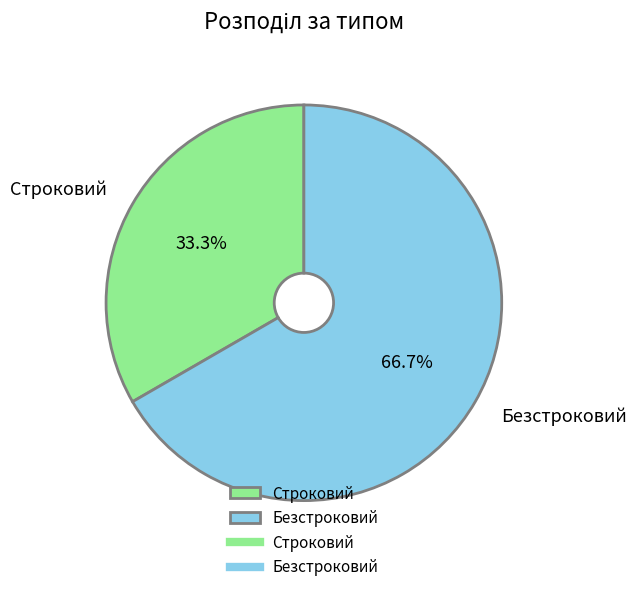

Rank the categories by value from lowest to highest.

Строковий, Безстроковий